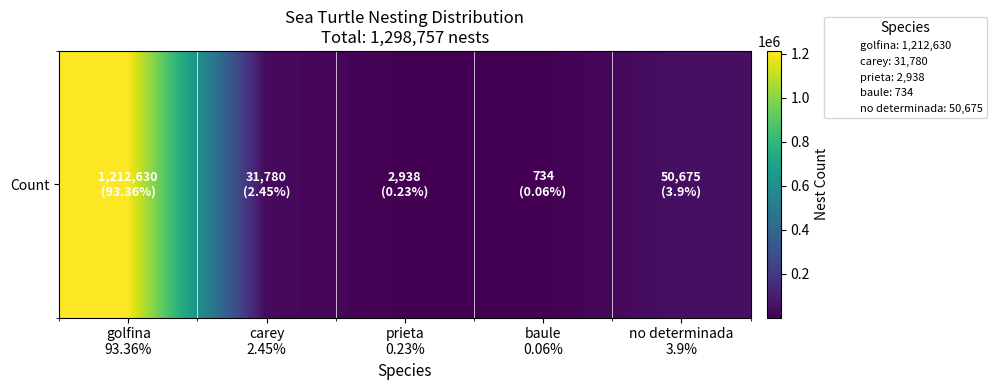

List the labels in order of value, smallest first.

baule
0.06%, prieta
0.23%, carey
2.45%, no determinada
3.9%, golfina
93.36%